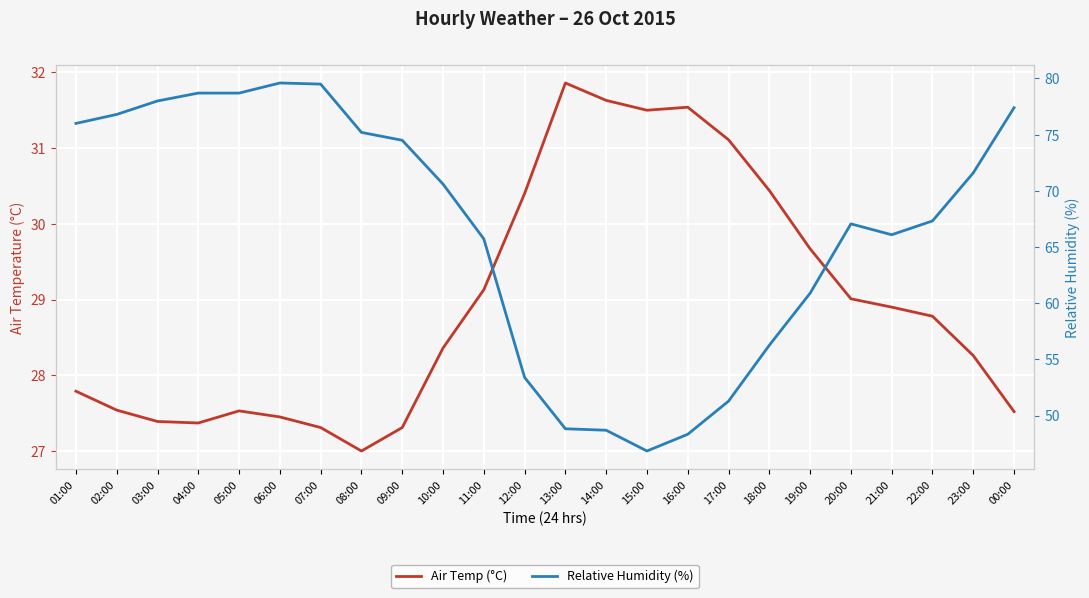

What is the minimum value shown in the chart?

27.0